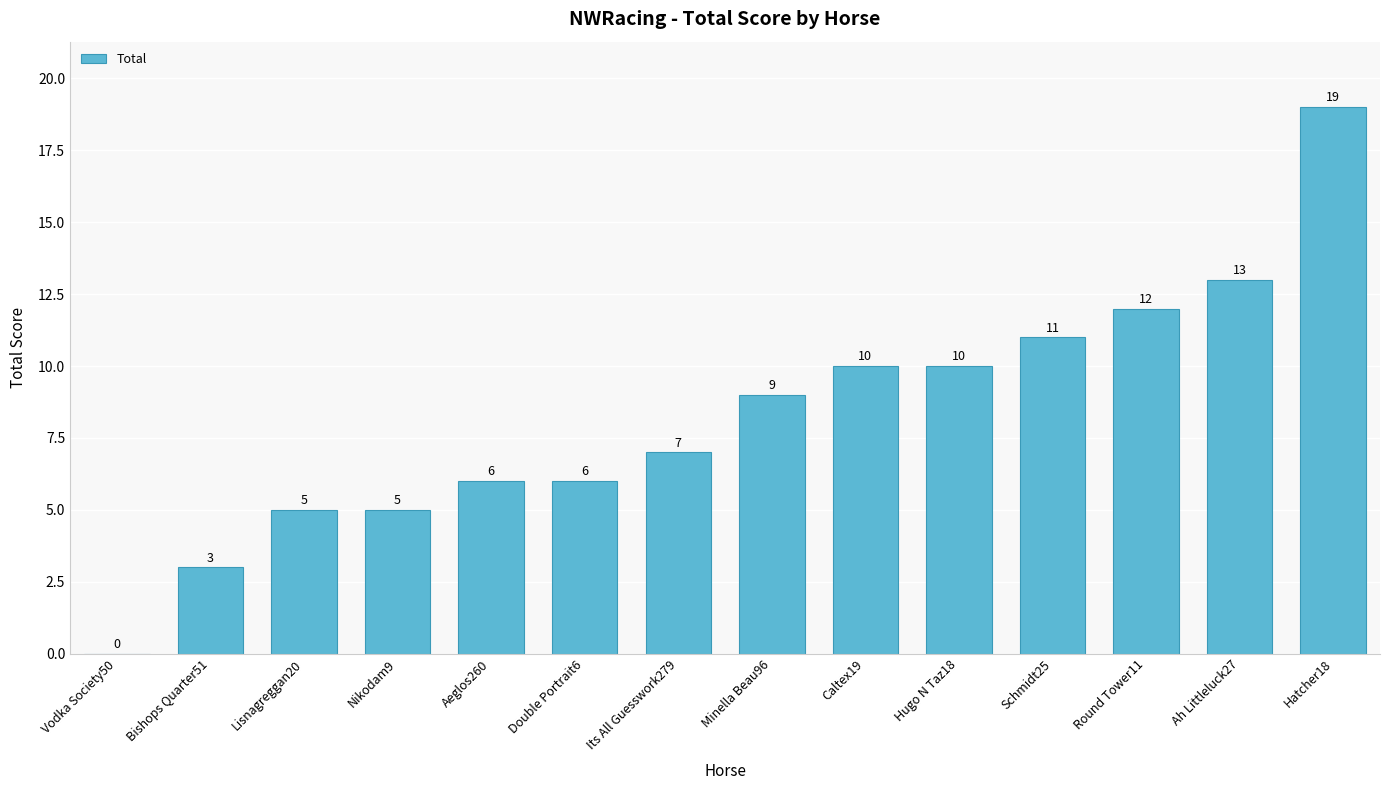

How many values are above zero?

13